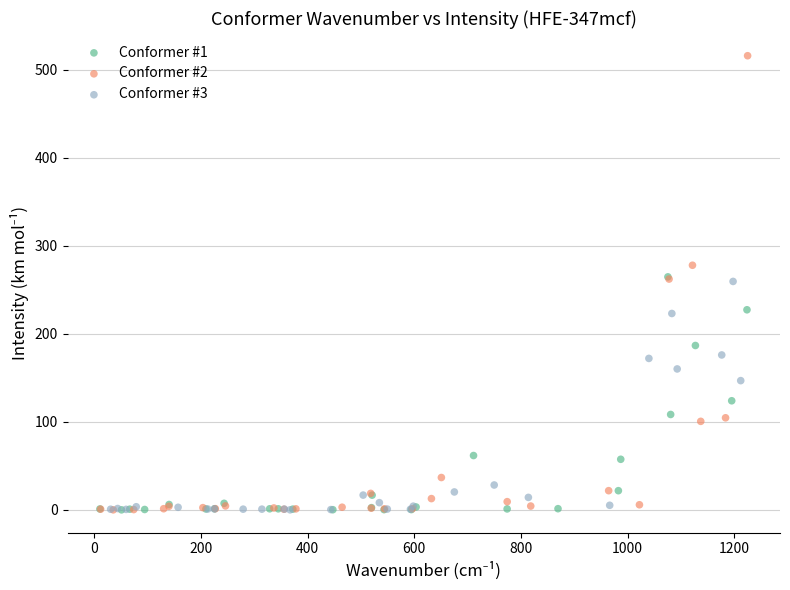

Which series has the largest Y range (max minus min)?

Conformer #2